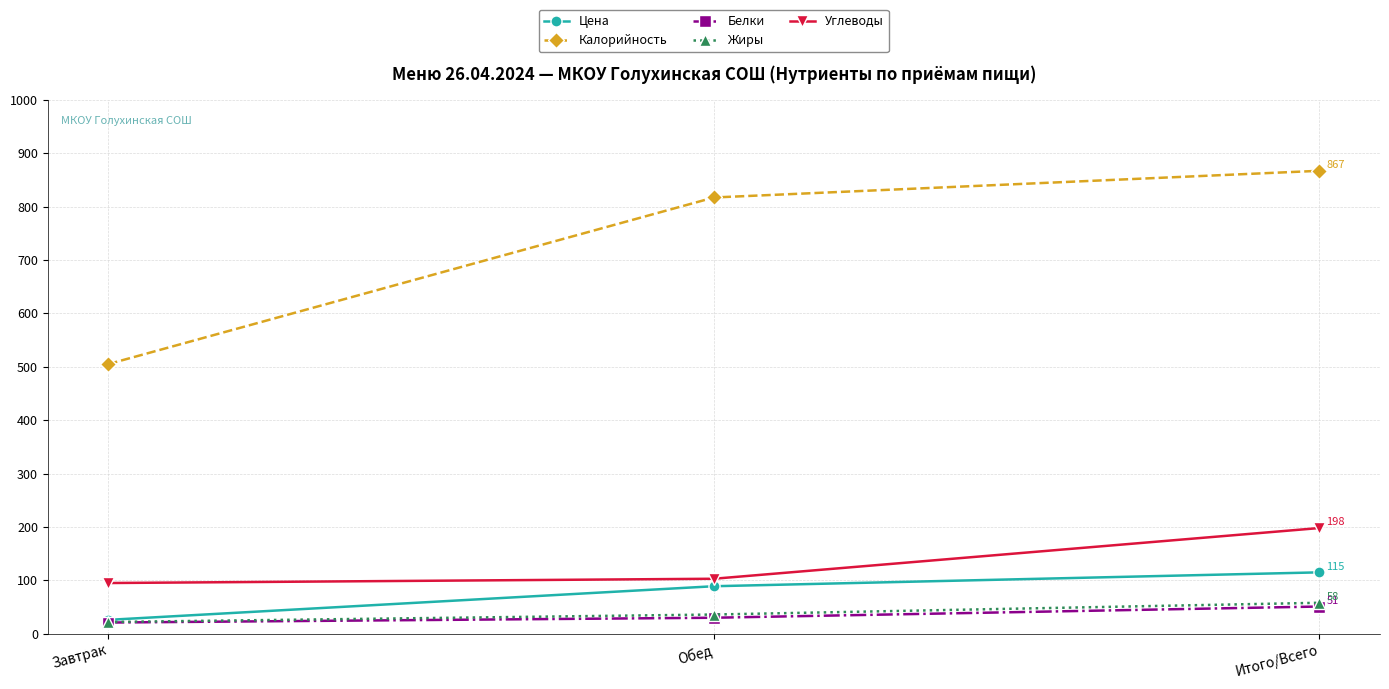

What is the total value across all series at Завтрак?

669